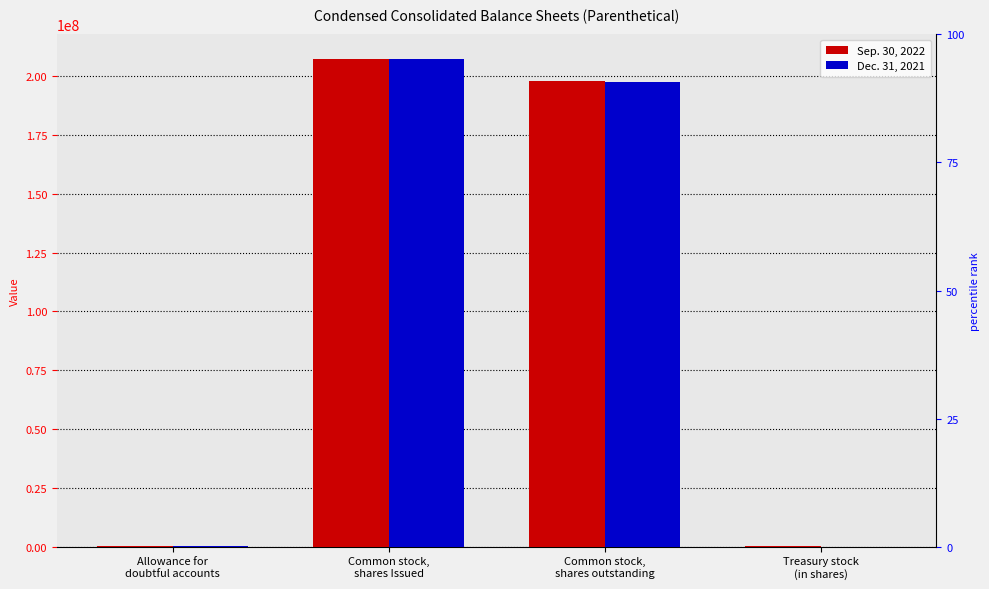

What is the approximate value of Sep. 30, 2022 at Common stock,
shares Issued, to the nearest 50?

207300000